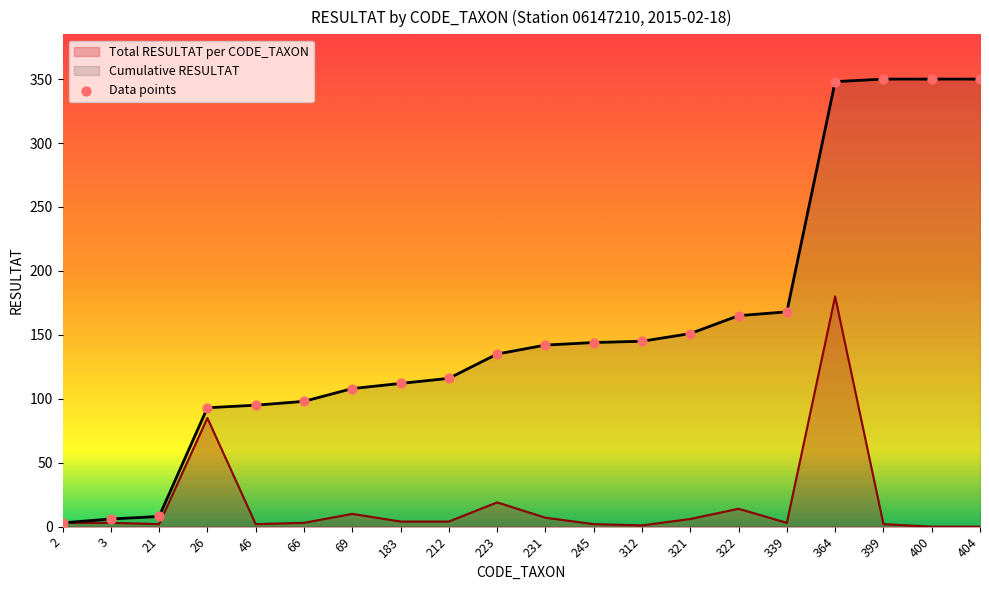

Which has a higher value, 66 or 321?

321